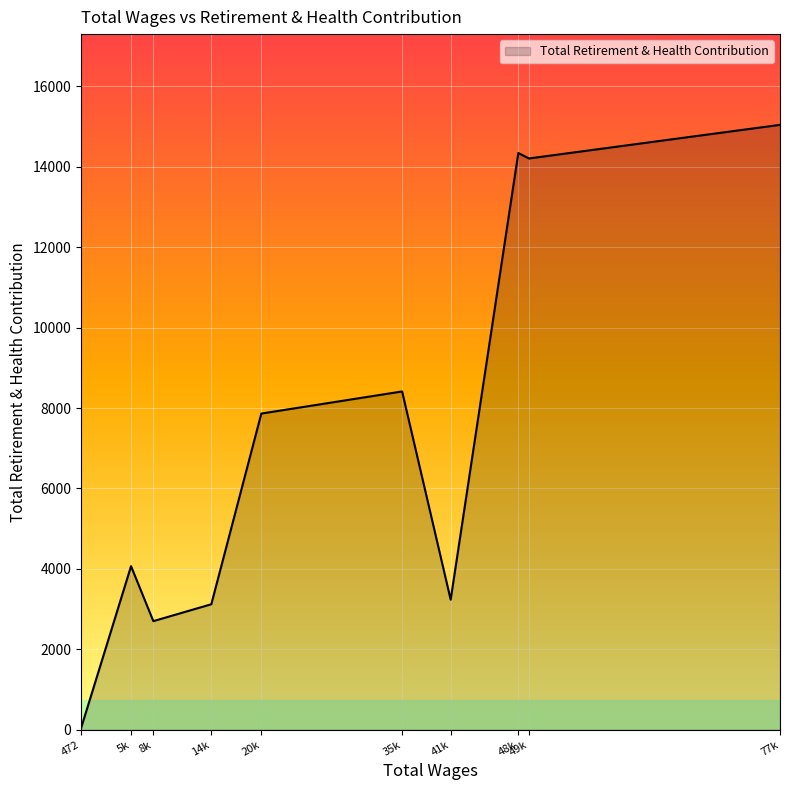

What is the greatest value displayed?

15043